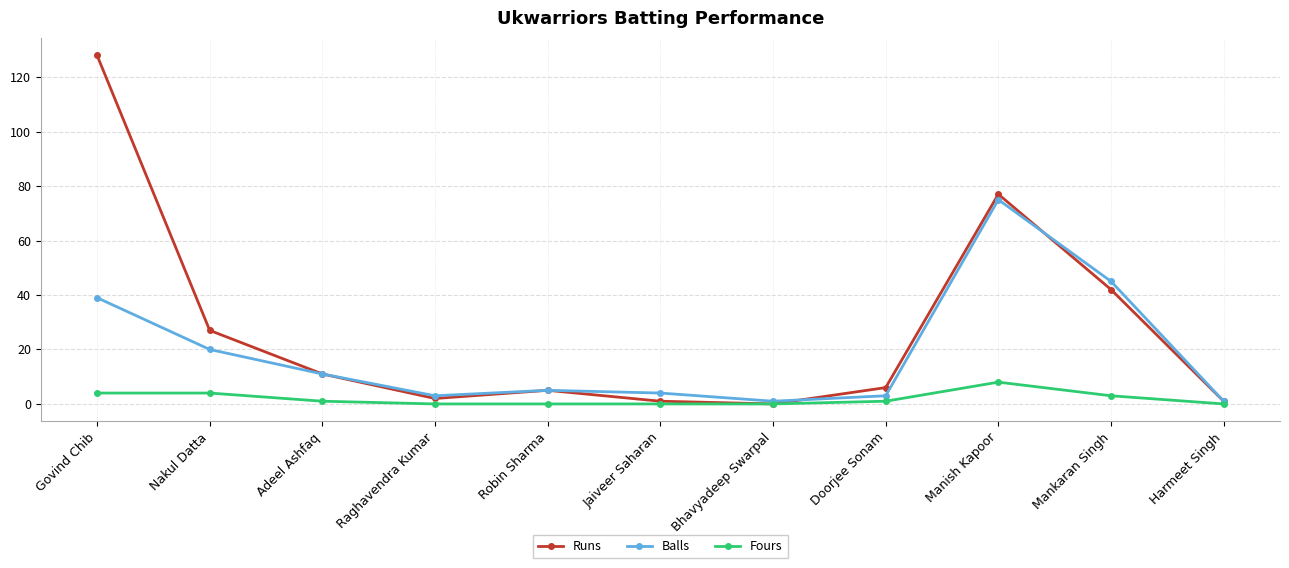

How many data points does each series have?

11